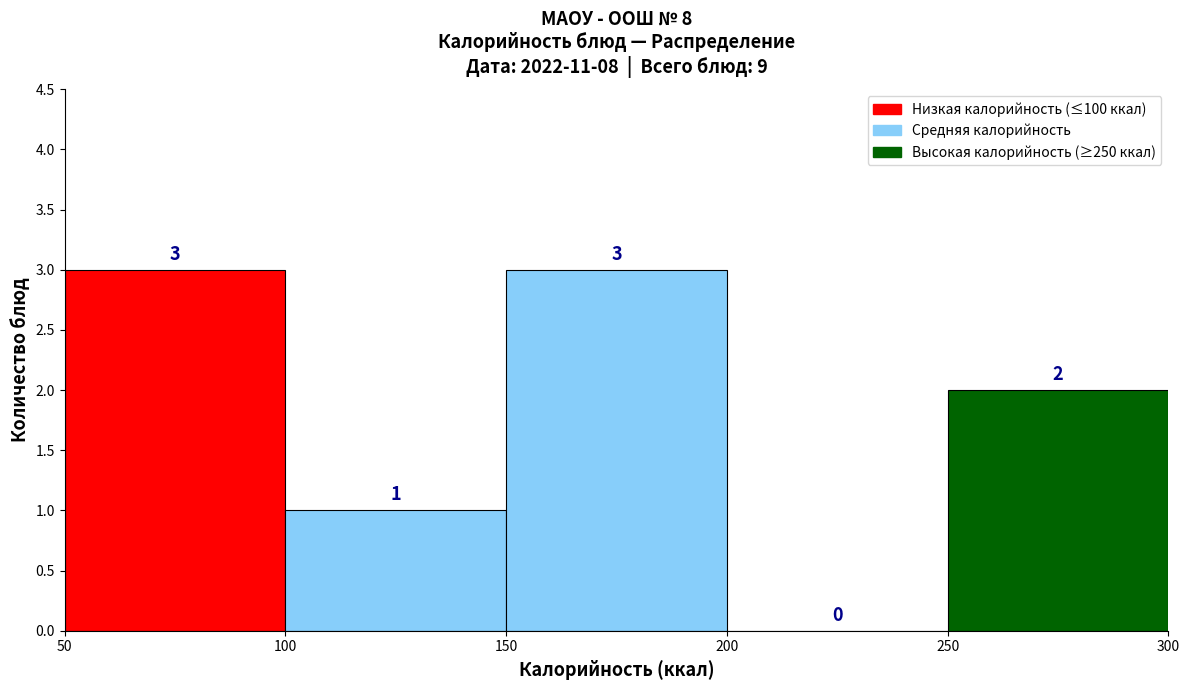

Reading left to right, transcribe this chart: for each bar, give the range it covers on the x-axis and its height.

50 to 100: 3
100 to 150: 1
150 to 200: 3
200 to 250: 0
250 to 300: 2